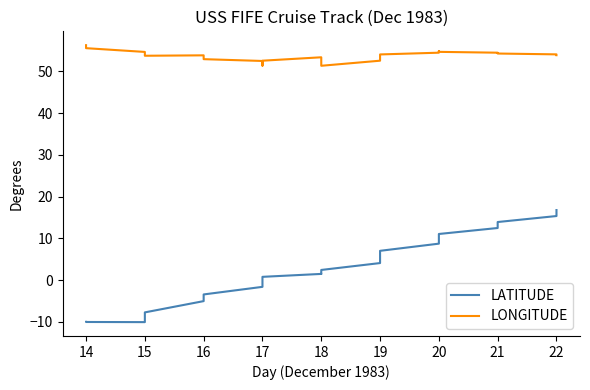

What are all the series names shown in the legend?

LATITUDE, LONGITUDE